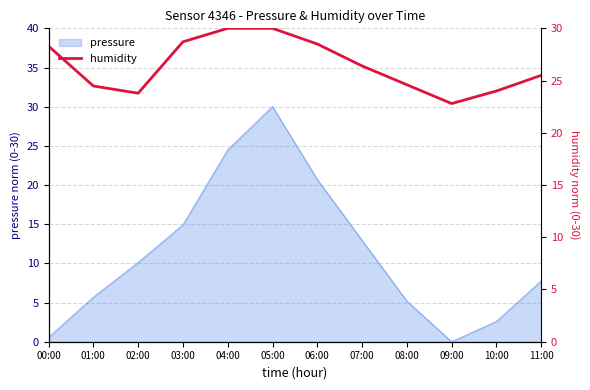

What position from the left is 10:00?

11